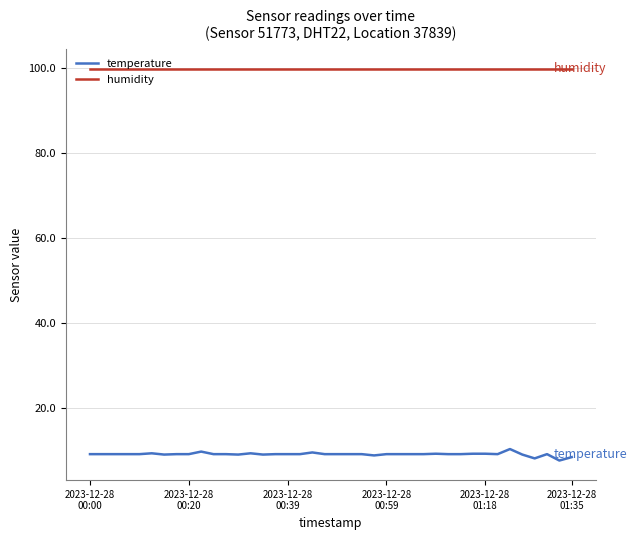

Which series has the largest range (max minus min)?

temperature